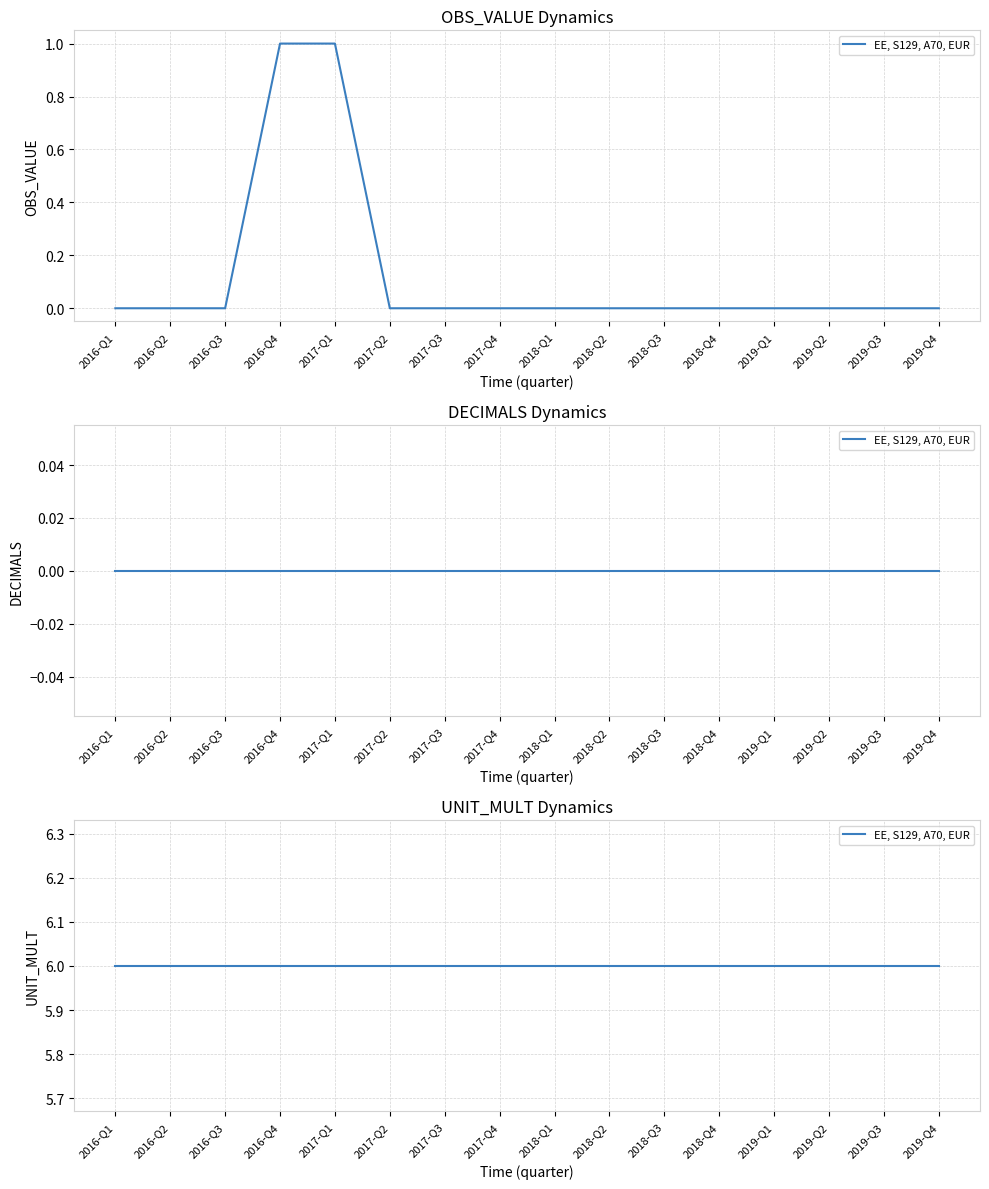

Is the value of OBS_VALUE at 2019-Q2 greater than the value of DECIMALS at 2018-Q2?

No